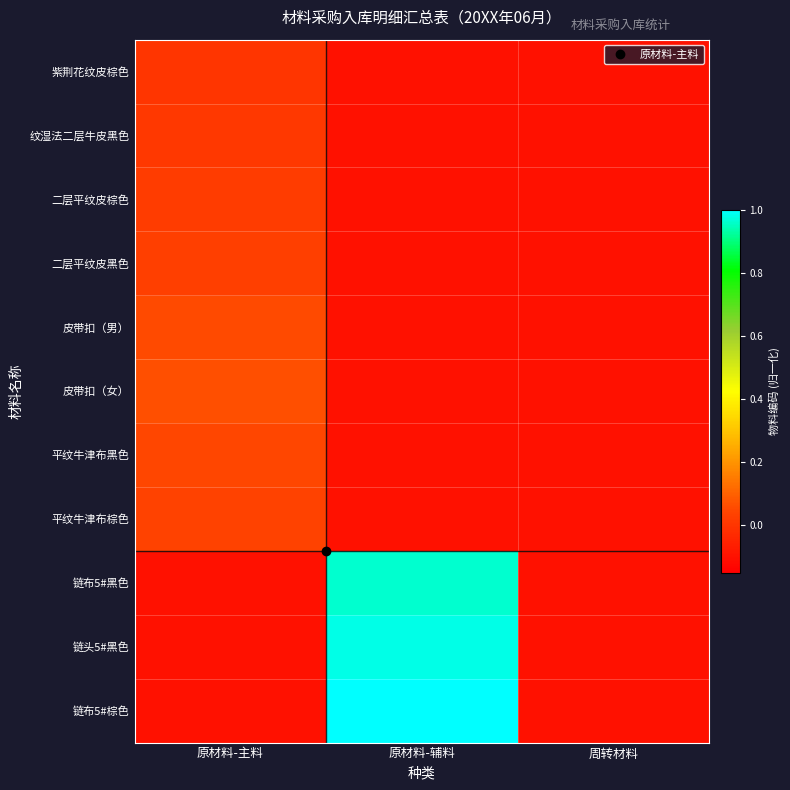

Which series changed the most between 原材料-辅料 and 周转材料?

链布5#棕色